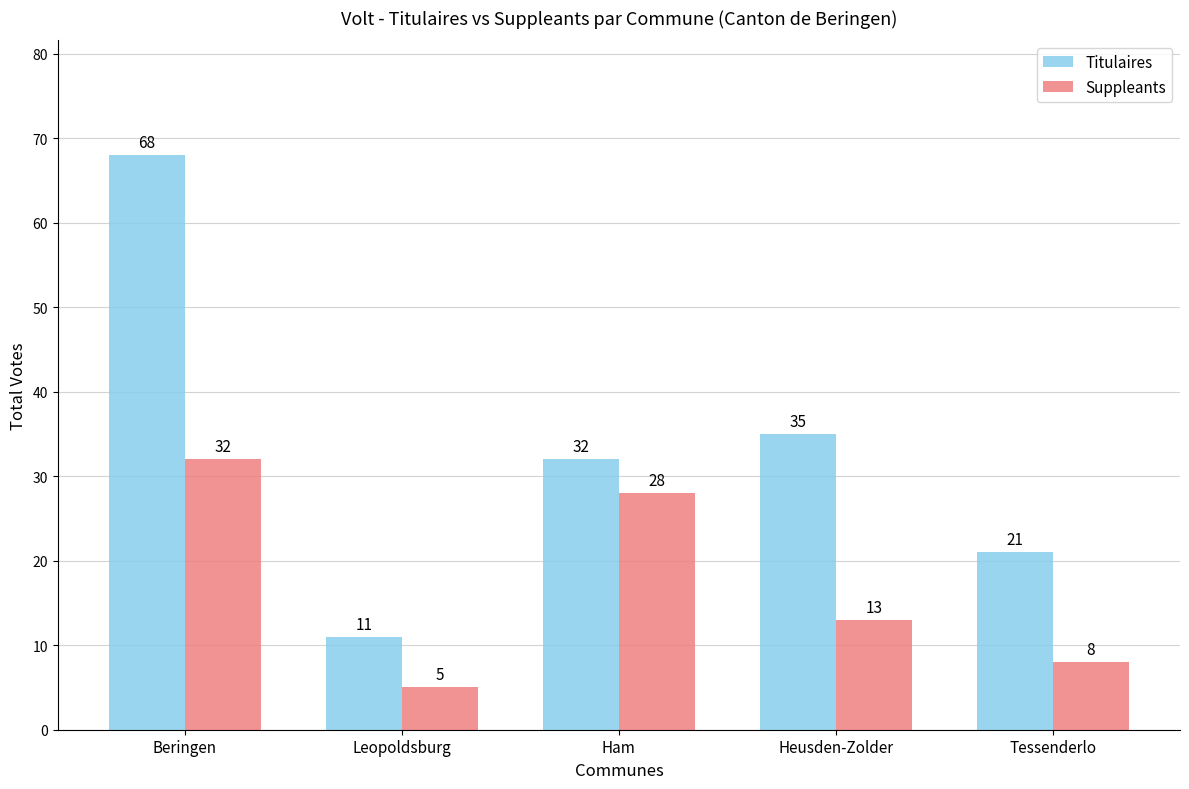

How many bars are there in total?

10